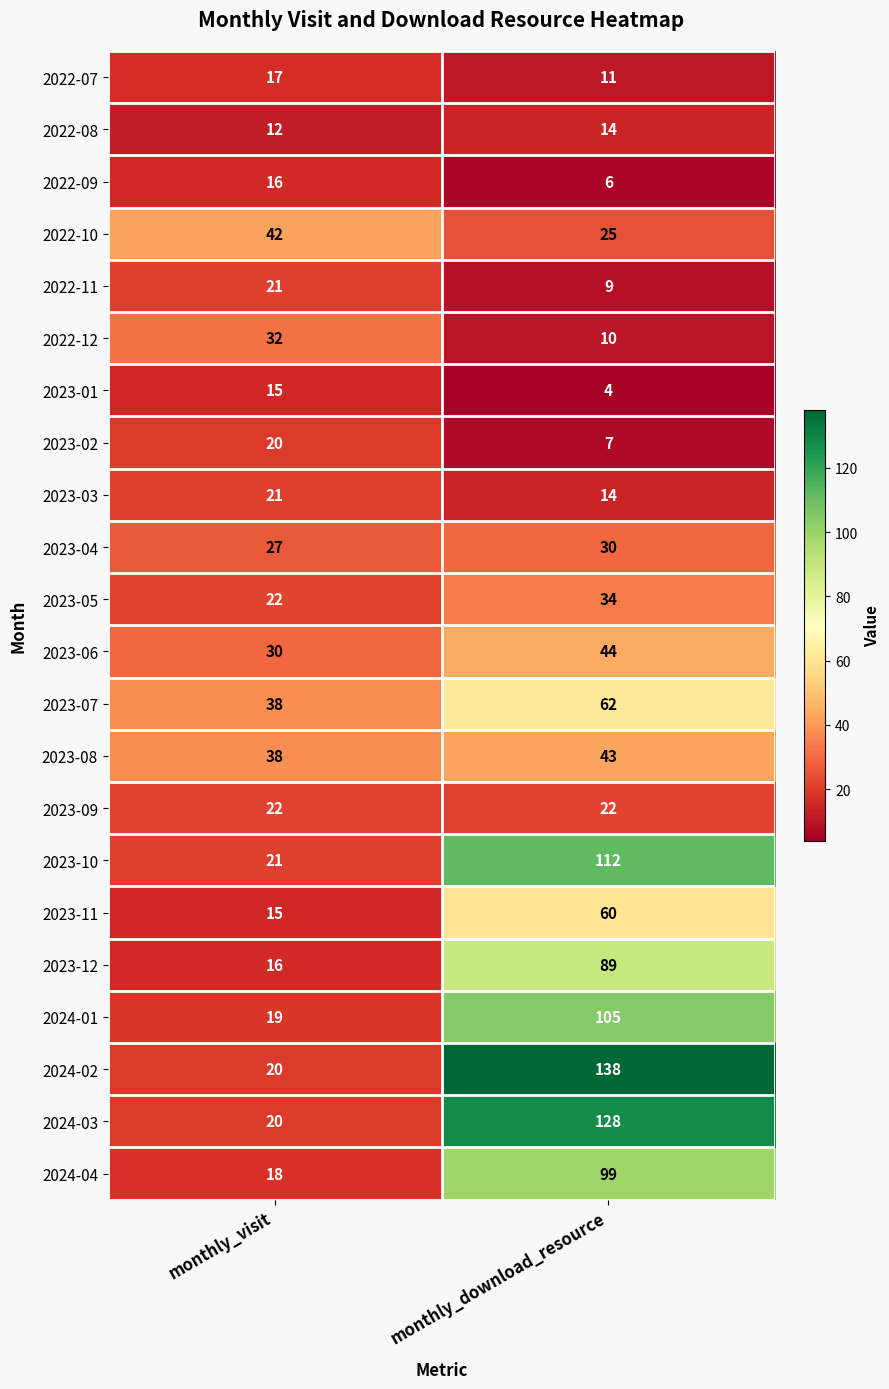

At how many categories does at least one series exceed 132?

1